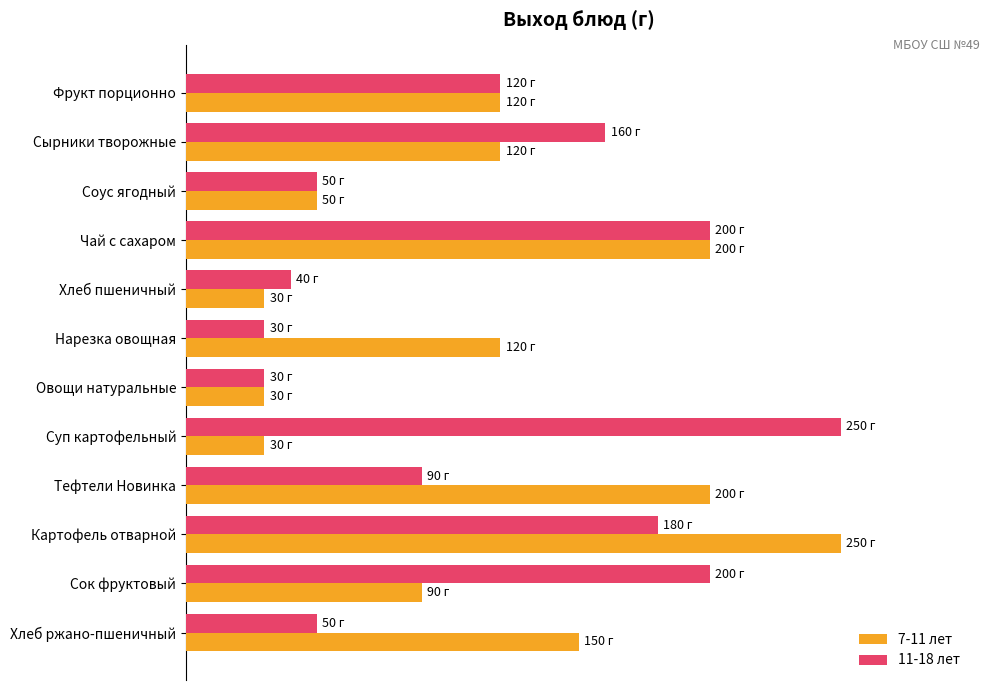

What are all the series names shown in the legend?

7-11 лет, 11-18 лет